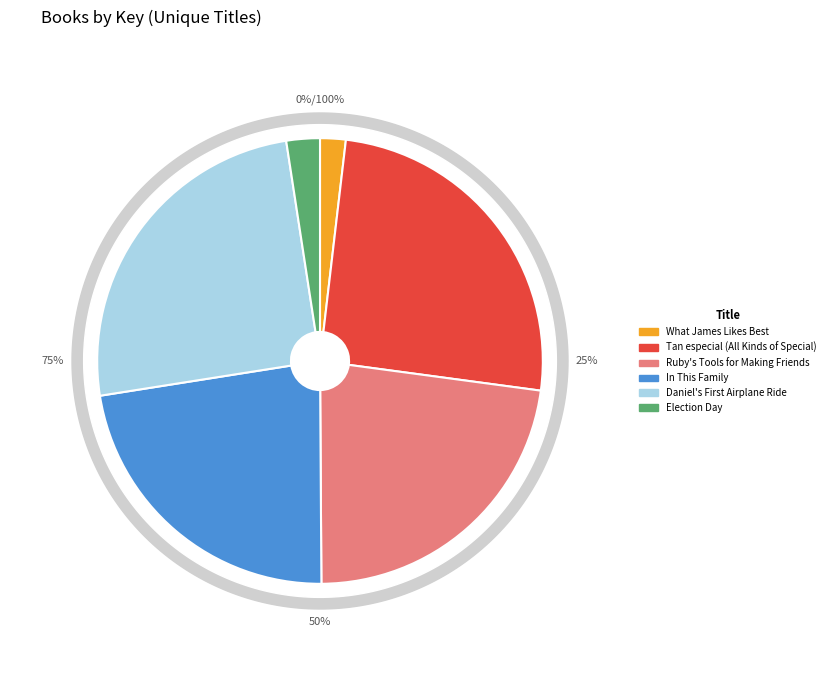

What portion of the pie excludes What James Likes Best?

98.1%